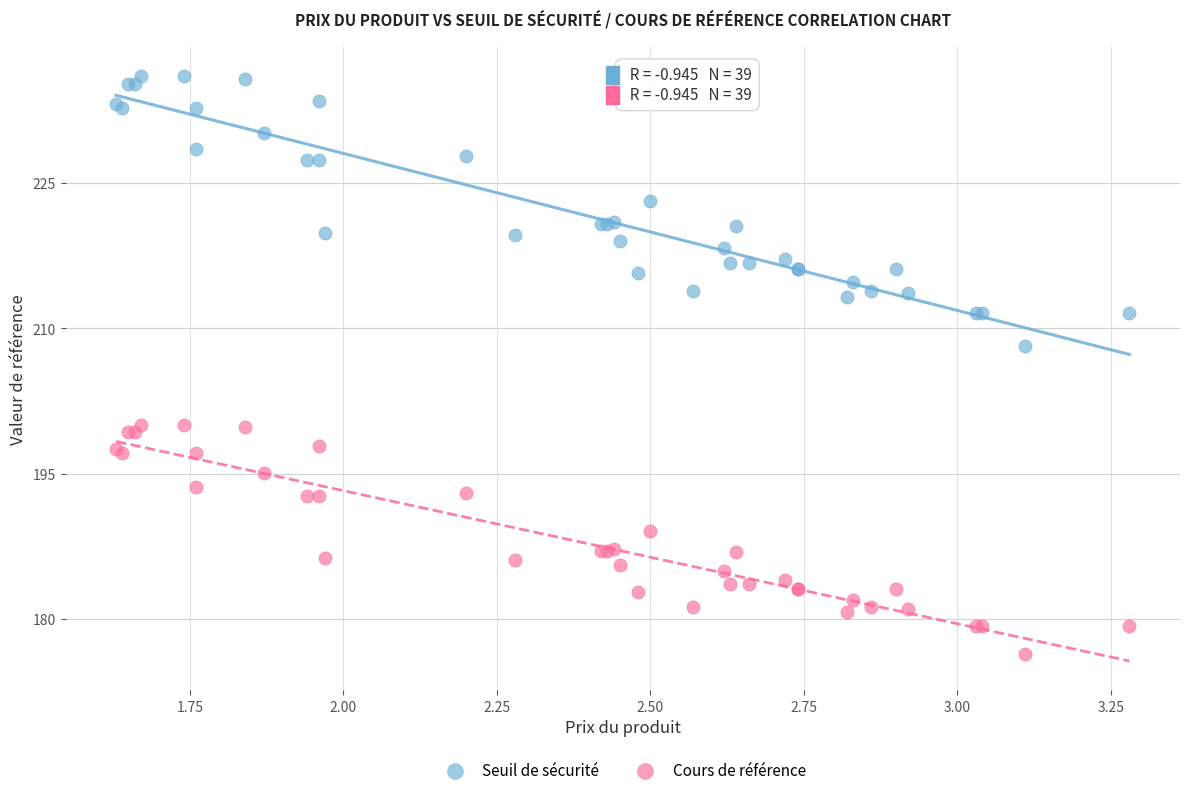

Which series reaches the minimum Y coordinate?

Cours de référence